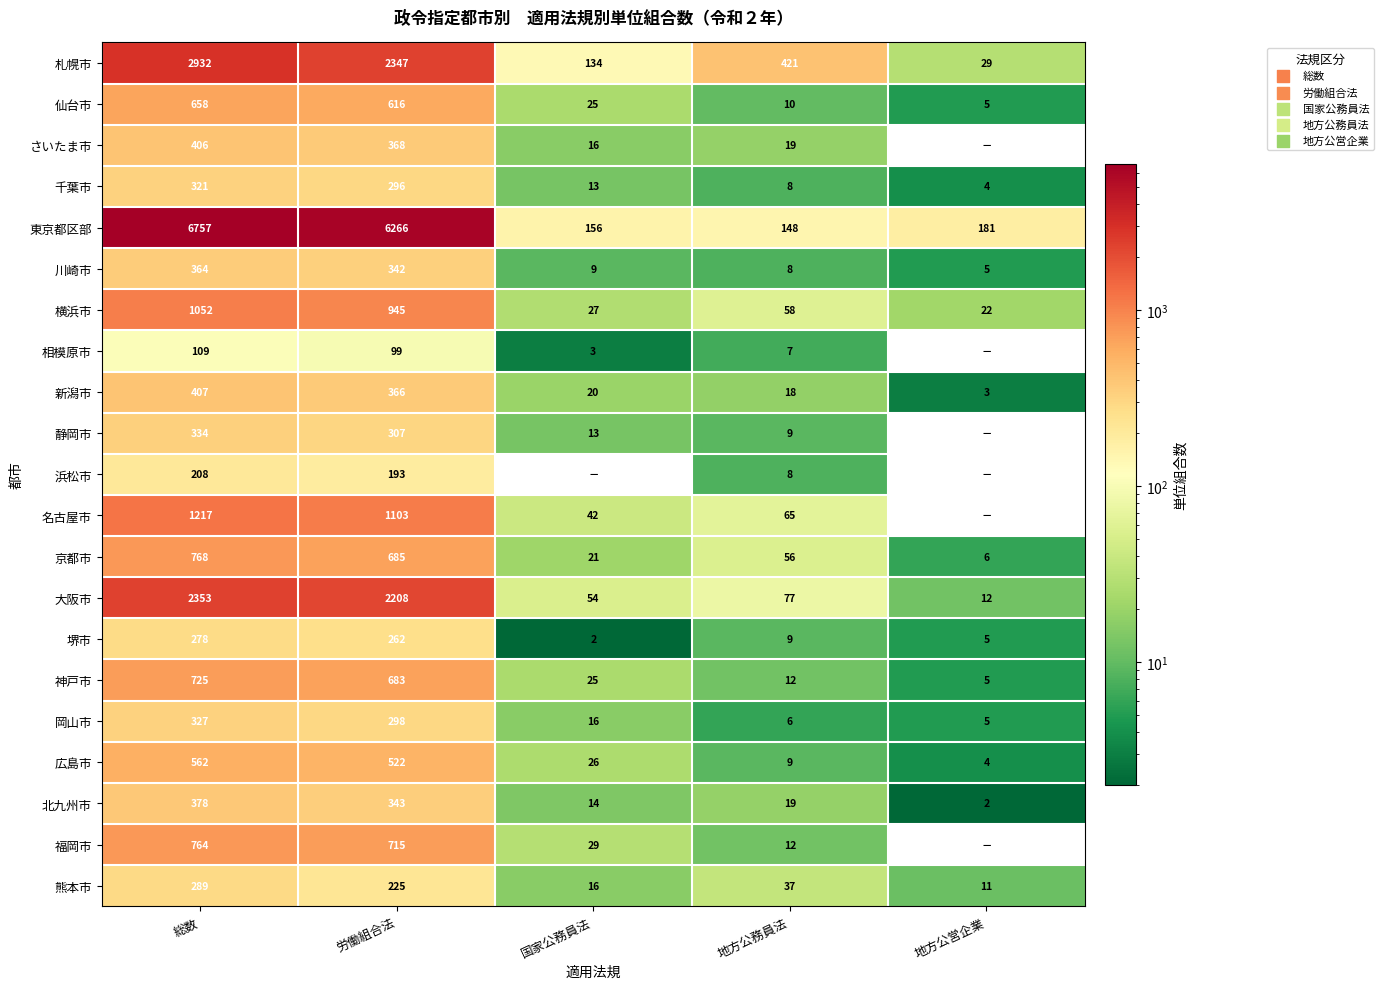

Rank the series at 総数 from highest to lowest value.

東京都区部, 札幌市, 大阪市, 名古屋市, 横浜市, 京都市, 福岡市, 神戸市, 仙台市, 広島市, 新潟市, さいたま市, 北九州市, 川崎市, 静岡市, 岡山市, 千葉市, 熊本市, 堺市, 浜松市, 相模原市